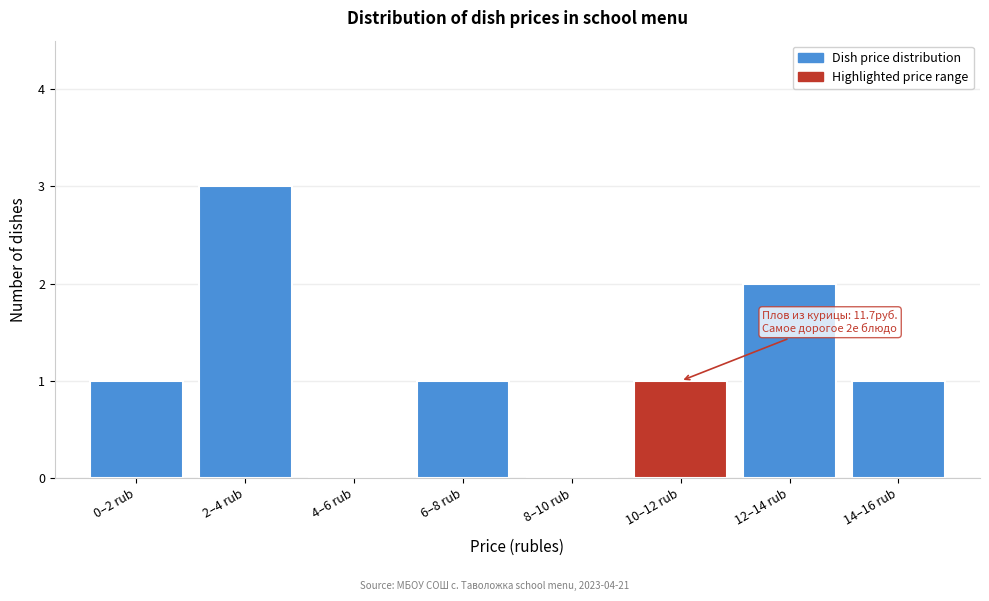

Reading left to right, what are all the values shown in this chart?

0–2 rub=1	2–4 rub=3	4–6 rub=0	6–8 rub=1	8–10 rub=0	10–12 rub=1	12–14 rub=2	14–16 rub=1